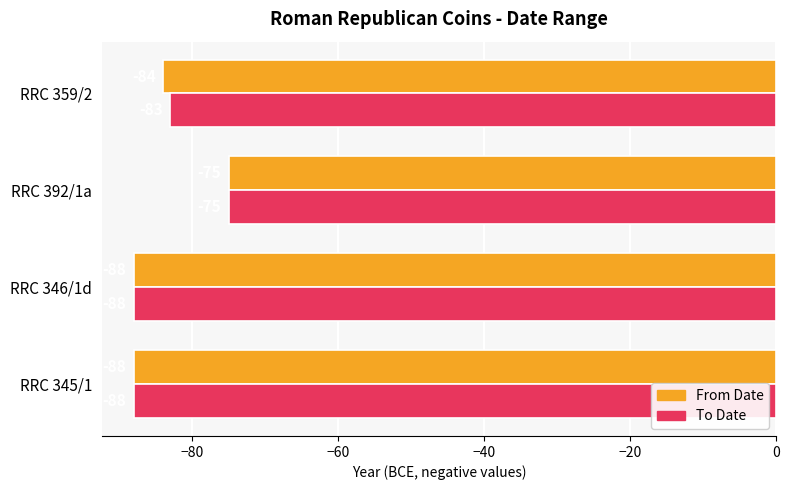

Which category has the highest value in the From Date series?

RRC 392/1a